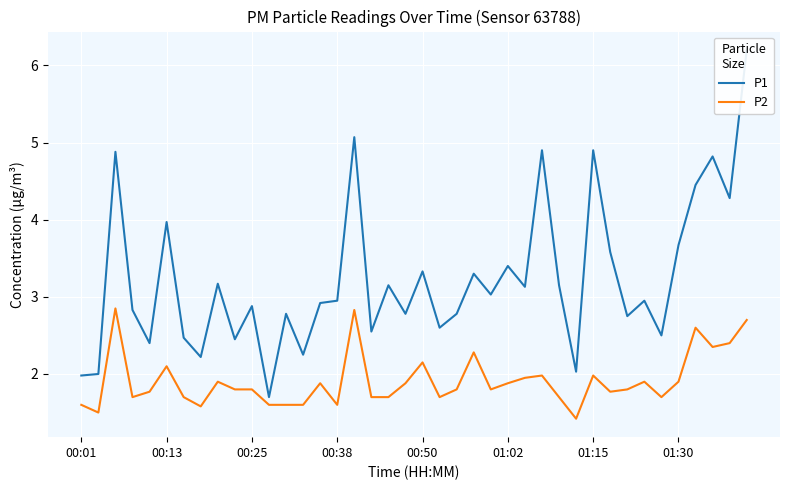

What is the minimum value for P2?

1.4